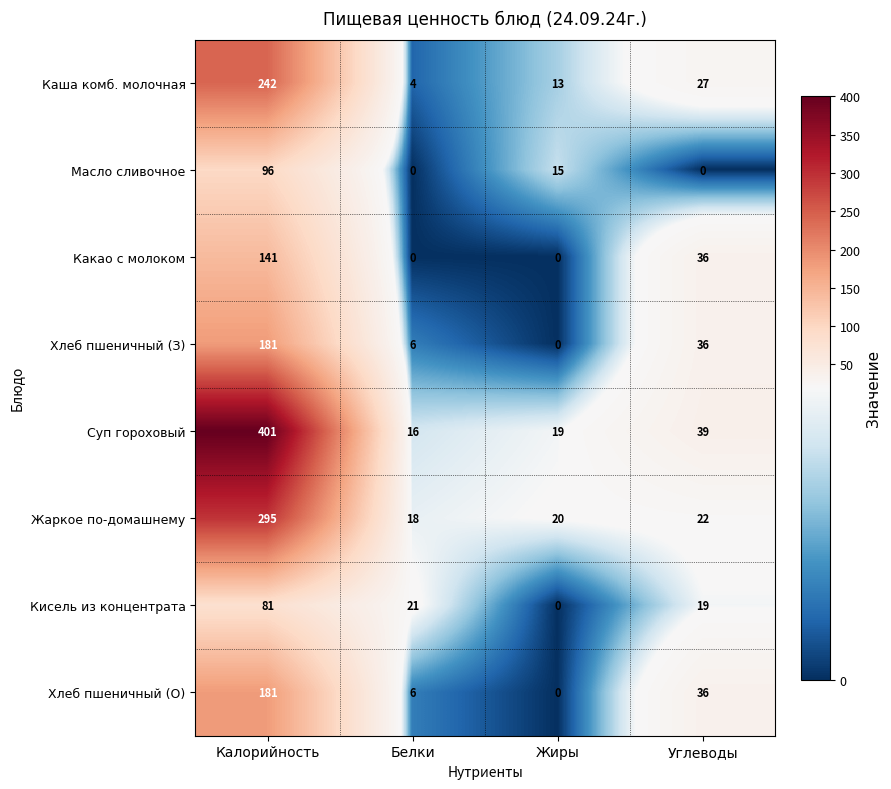

What is the sum of the Хлеб пшеничный (З) values at Белки and Калорийность?

187